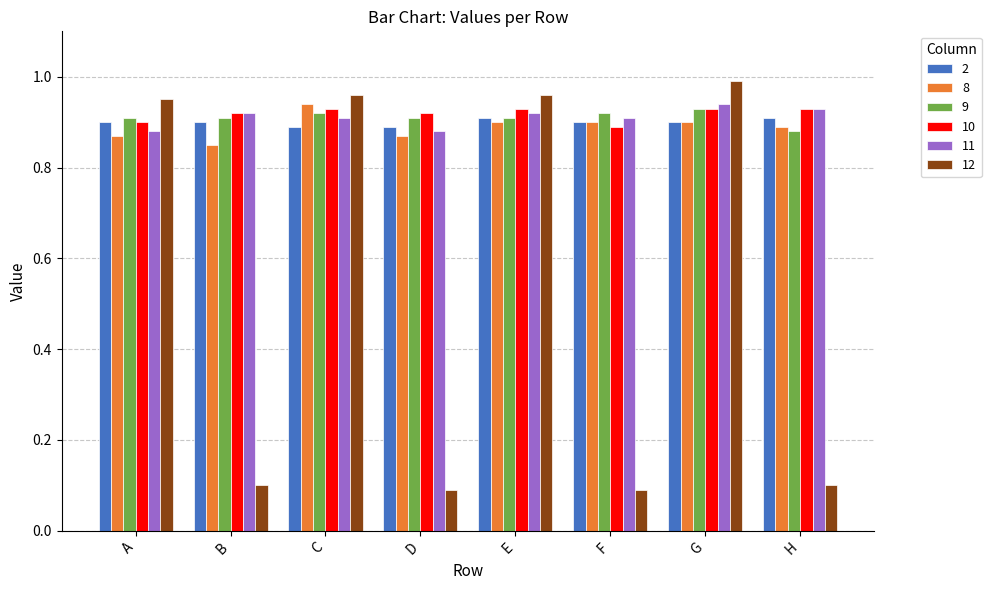

Which category has the highest value across all series?

G